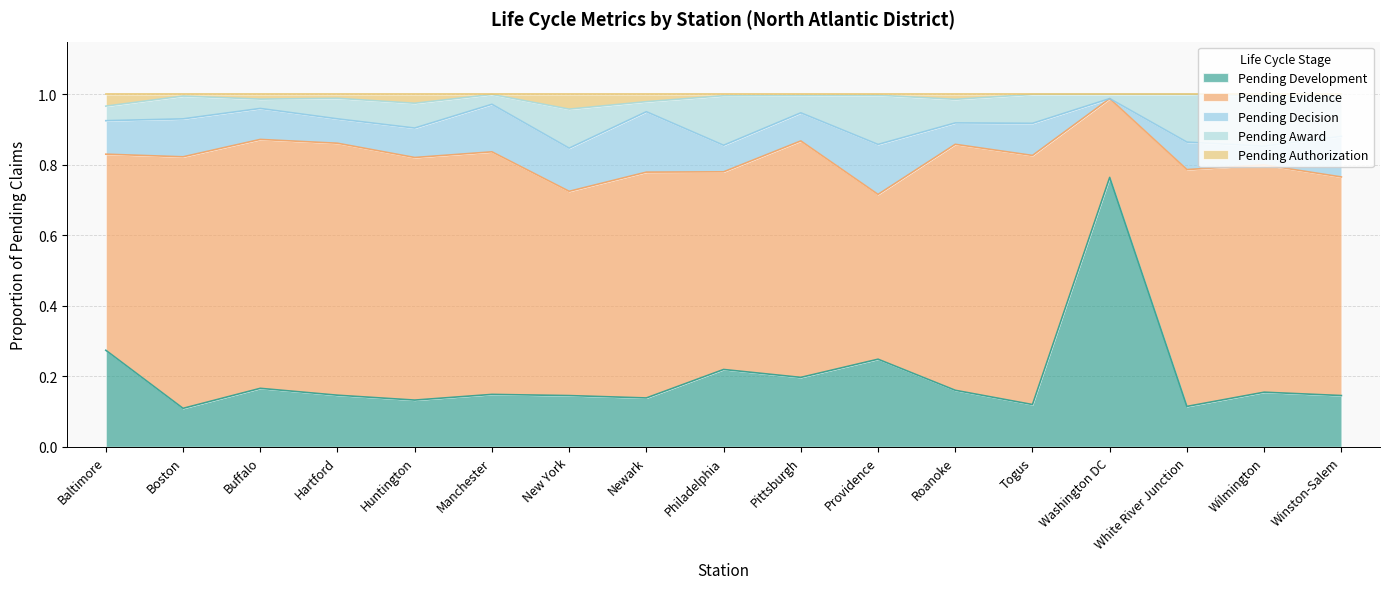

Reading left to right, extract all data points from this chart.

Pending Development: Baltimore=0.3	Boston=0.1	Buffalo=0.2	Hartford=0.1	Huntington=0.1	Manchester=0.1	New York=0.1	Newark=0.1	Philadelphia=0.2	Pittsburgh=0.2	Providence=0.2	Roanoke=0.2	Togus=0.1	Washington DC=0.8	White River Junction=0.1	Wilmington=0.2	Winston-Salem=0.1
Pending Evidence: Baltimore=0.6	Boston=0.7	Buffalo=0.7	Hartford=0.7	Huntington=0.7	Manchester=0.7	New York=0.6	Newark=0.6	Philadelphia=0.6	Pittsburgh=0.7	Providence=0.5	Roanoke=0.7	Togus=0.7	Washington DC=0.2	White River Junction=0.7	Wilmington=0.6	Winston-Salem=0.6
Pending Decision: Baltimore=0.1	Boston=0.1	Buffalo=0.1	Hartford=0.1	Huntington=0.1	Manchester=0.1	New York=0.1	Newark=0.2	Philadelphia=0.1	Pittsburgh=0.1	Providence=0.1	Roanoke=0.1	Togus=0.1	Washington DC=0.0	White River Junction=0.1	Wilmington=0.1	Winston-Salem=0.1
Pending Award: Baltimore=0.0	Boston=0.1	Buffalo=0.0	Hartford=0.1	Huntington=0.1	Manchester=0.0	New York=0.1	Newark=0.0	Philadelphia=0.1	Pittsburgh=0.0	Providence=0.1	Roanoke=0.1	Togus=0.1	Washington DC=0.0	White River Junction=0.1	Wilmington=0.1	Winston-Salem=0.1
Pending Authorization: Baltimore=0.0	Boston=0.0	Buffalo=0.0	Hartford=0.0	Huntington=0.0	Manchester=0.0	New York=0.0	Newark=0.0	Philadelphia=0.0	Pittsburgh=0.0	Providence=0.0	Roanoke=0.0	Togus=0.0	Washington DC=0.0	White River Junction=0.0	Wilmington=0.0	Winston-Salem=0.0